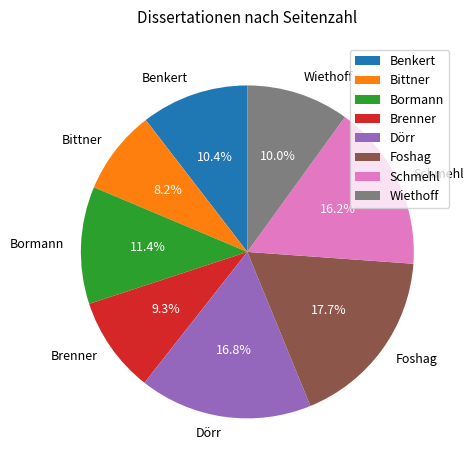

Does any single category account for the majority?

No